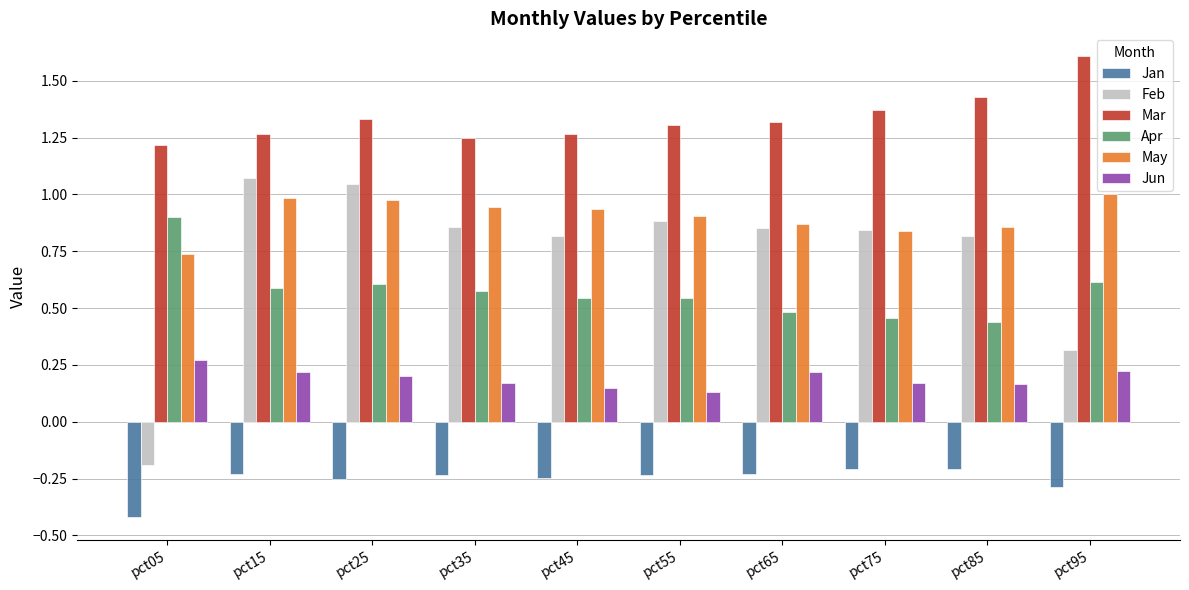

Which label corresponds to the largest value in the chart?

pct95